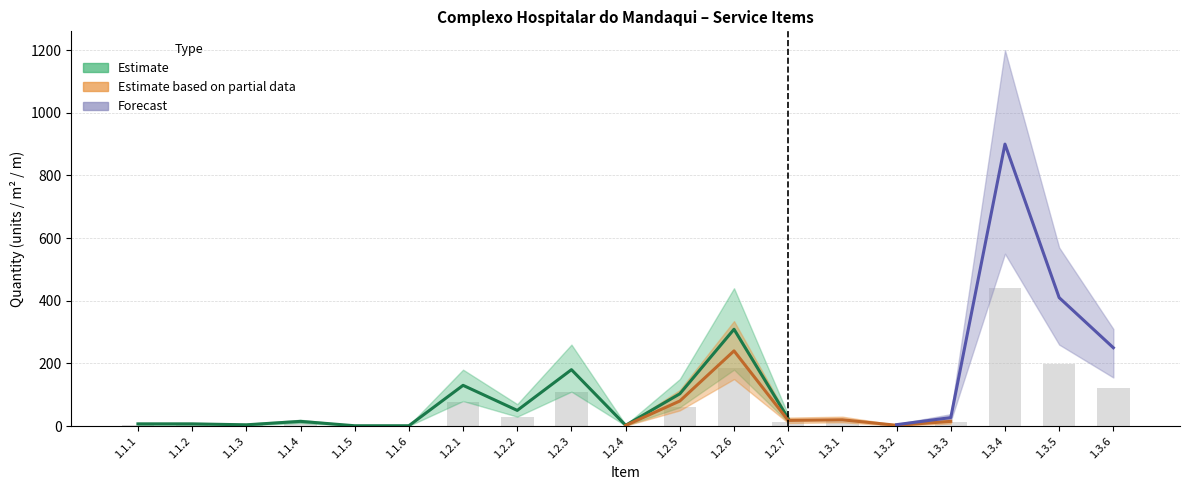

What is the difference between the Estimate values at 1.3.1 and 1.2.5?

75.4